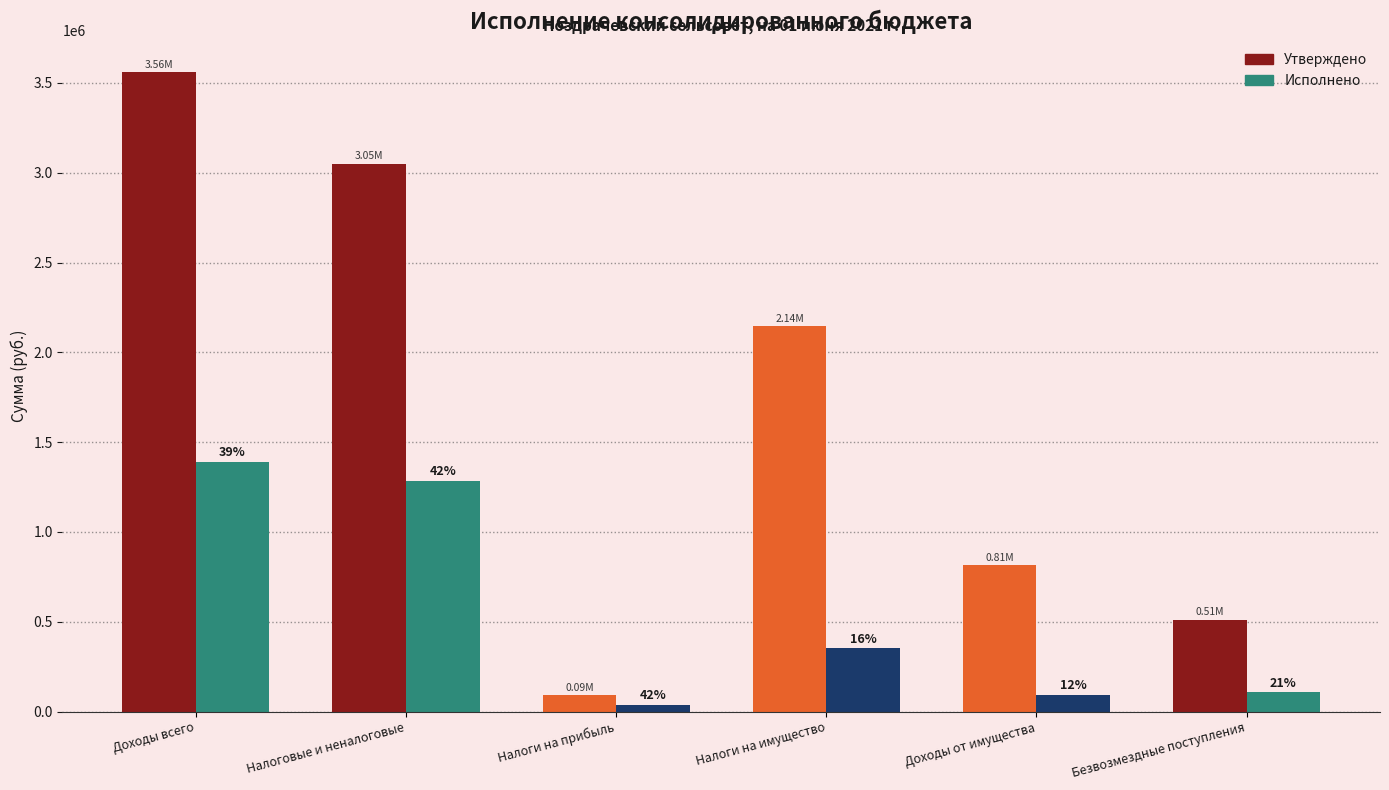

What are all the series names shown in the legend?

Утверждено, Исполнено